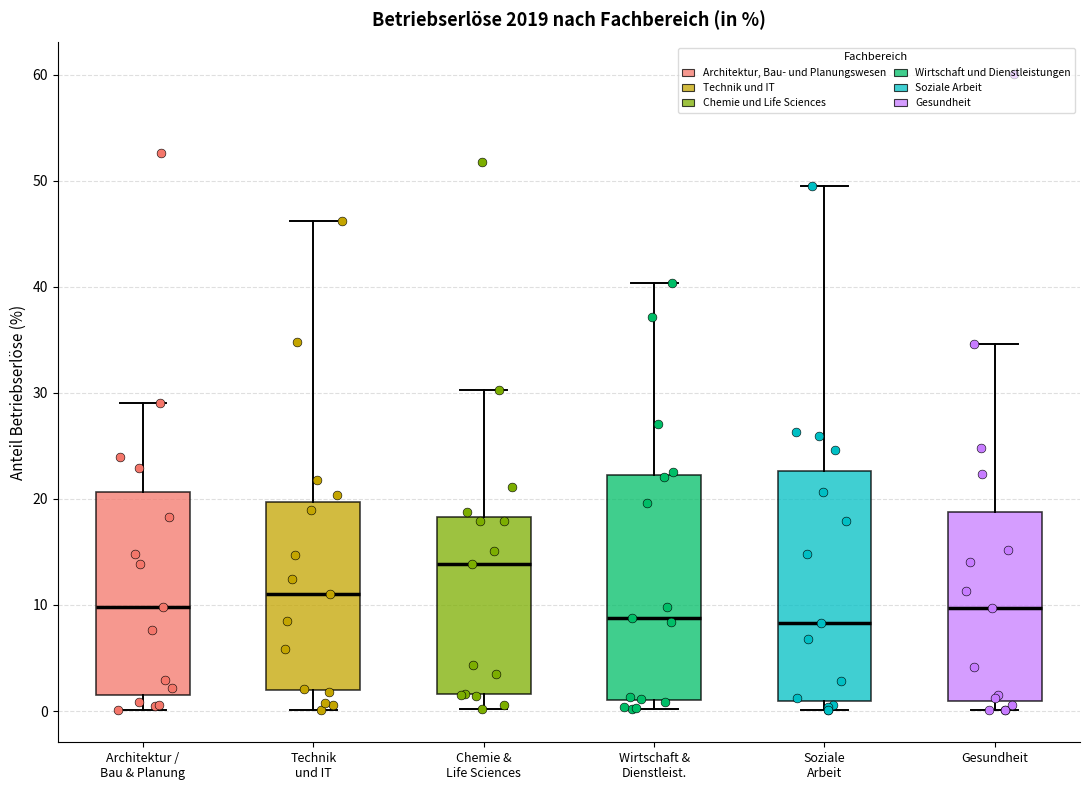

Reading left to right, transcribe this box plot: for each box, give where its median line is, the range the box spans, and where its two whiskers end, as read against the y-axis. The values are not printed on the chart, so give them approximately, as read against the axis.

Architektur / Bau & Planung: median 10, box 2 to 21, whiskers 0 to 29
Technik und IT: median 11, box 2 to 20, whiskers 0 to 46
Chemie & Life Sciences: median 14, box 2 to 18, whiskers 0 to 30
Wirtschaft & Dienstleist.: median 9, box 1 to 22, whiskers 0 to 40
Soziale Arbeit: median 8, box 1 to 23, whiskers 0 to 49
Gesundheit: median 10, box 1 to 19, whiskers 0 to 35